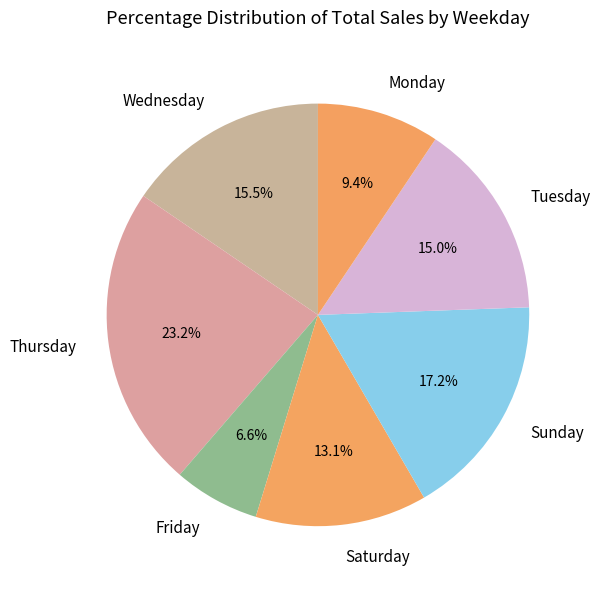

Which slice is the smallest?

Friday